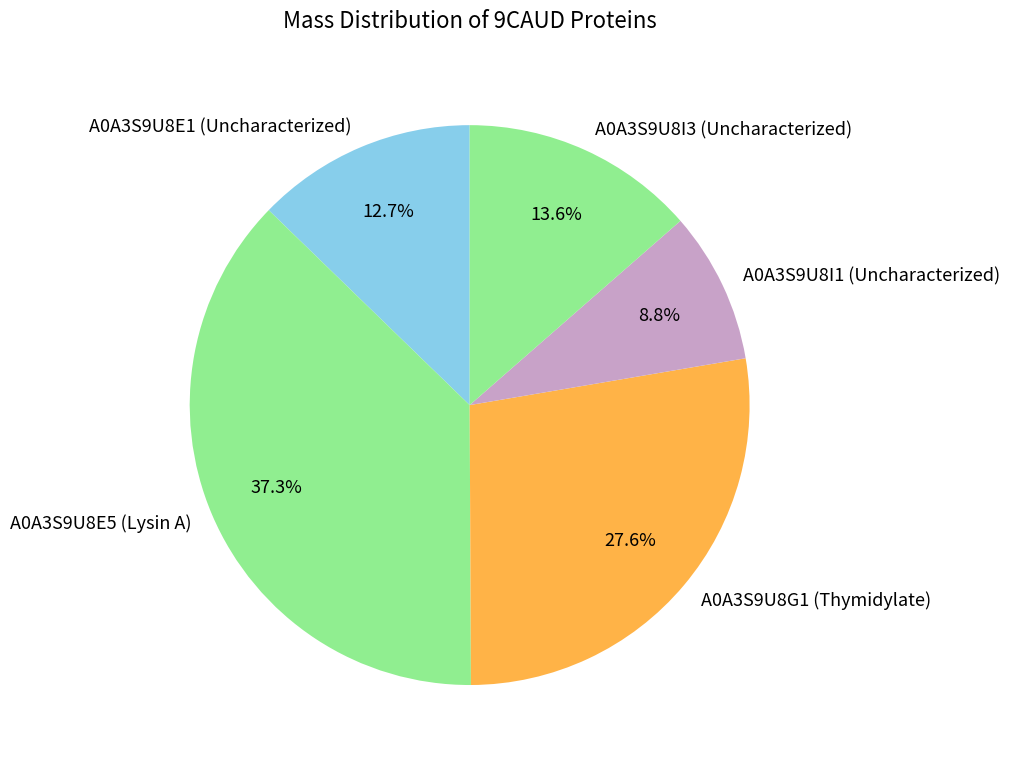

To the nearest percent, what is the combined percentage of A0A3S9U8E1 (Uncharacterized) and A0A3S9U8E5 (Lysin A)?

50%